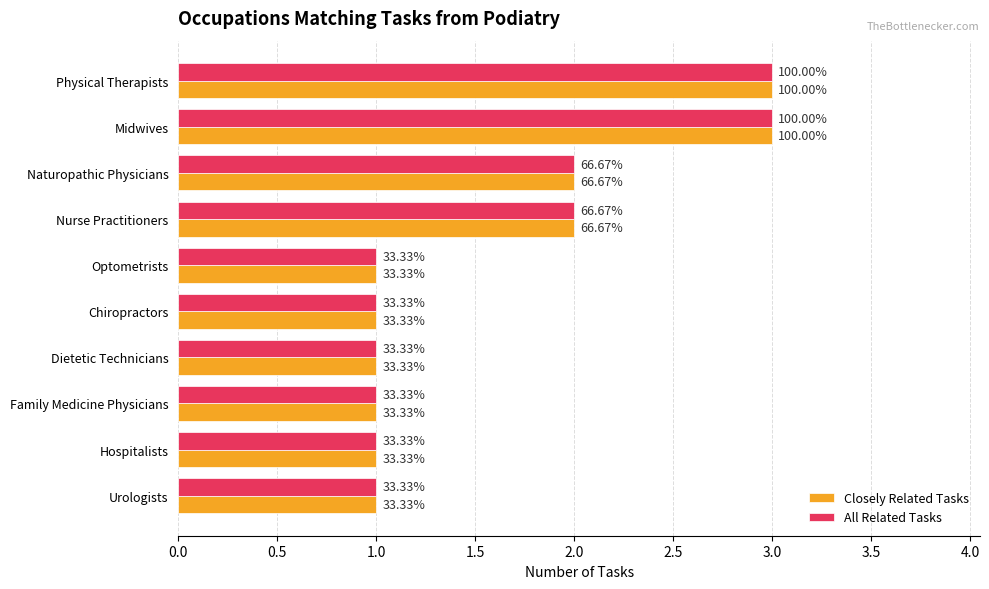

What are all the series names shown in the legend?

Closely Related Tasks, All Related Tasks